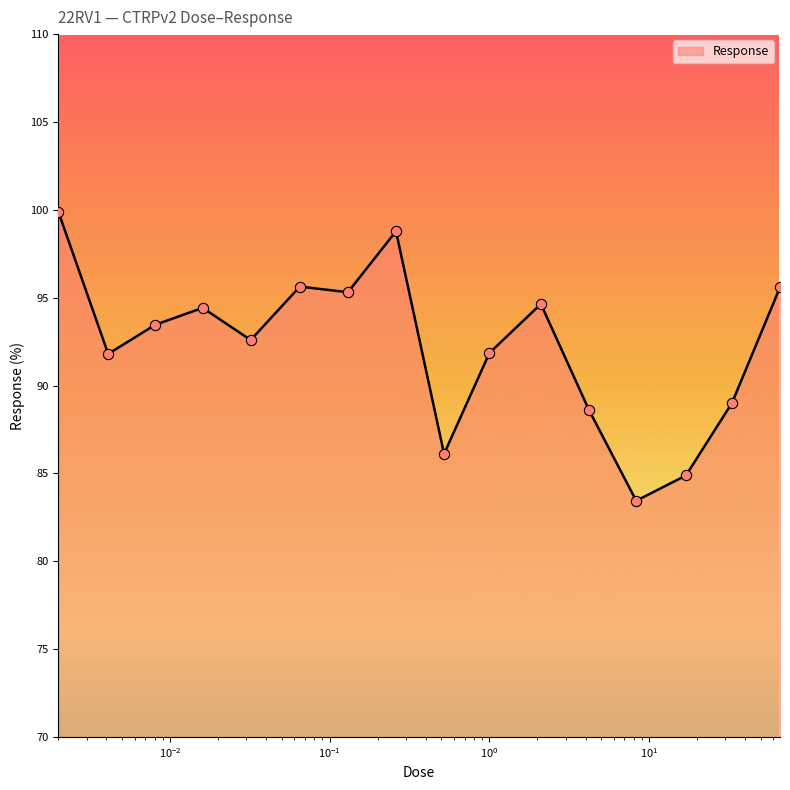

What is the difference between the maximum and minimum values?

16.4